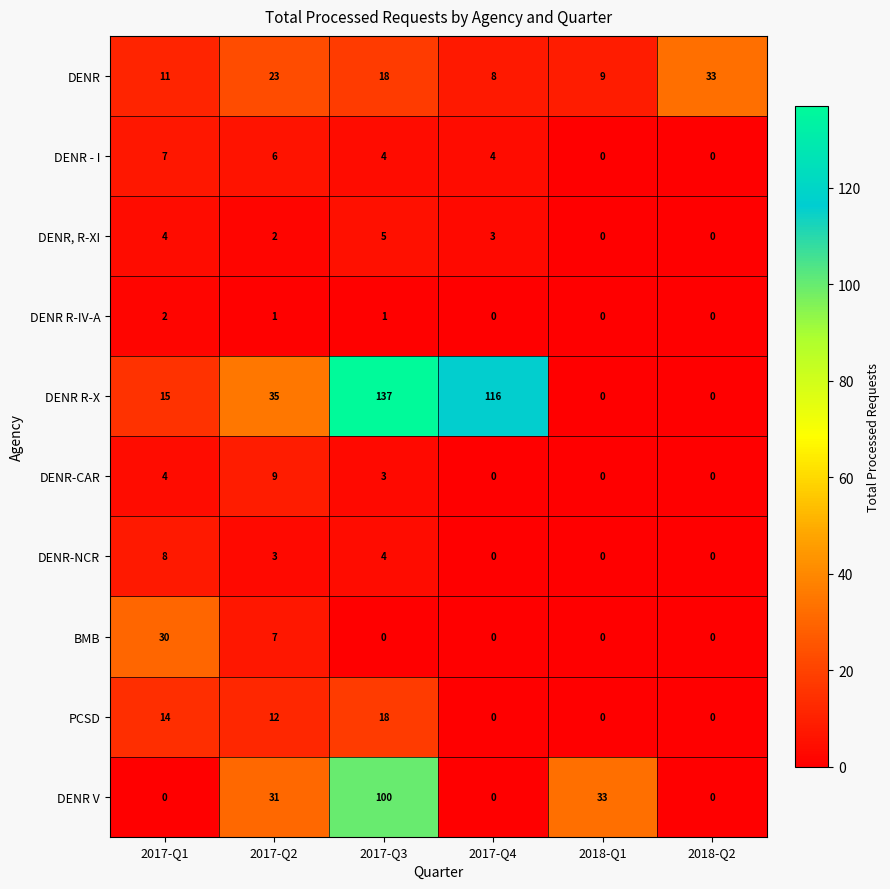

What is the sum of the DENR values at 2017-Q1 and 2017-Q3?

29